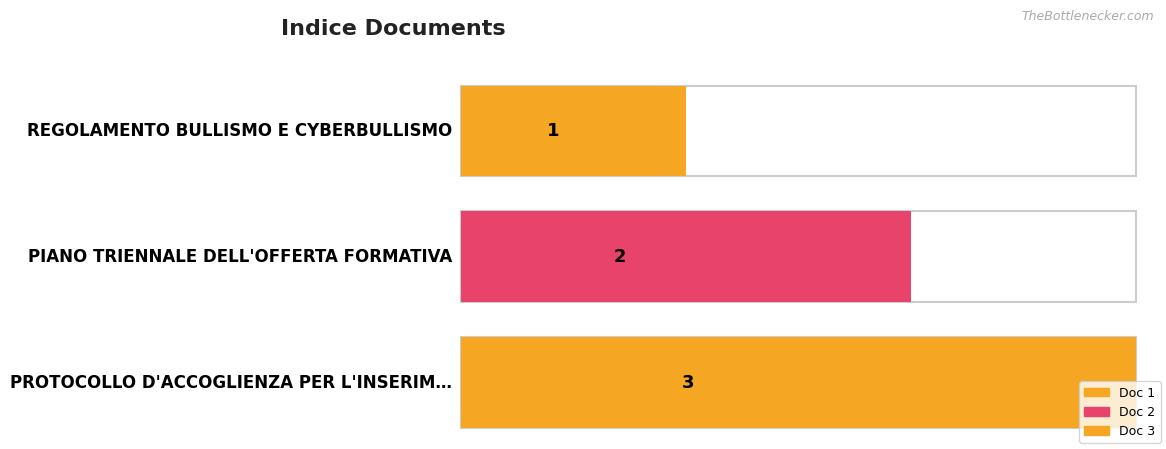

Is it true that the value at PROTOCOLLO D'ACCOGLIENZA PER L'INSERIMENTO is 5?

False